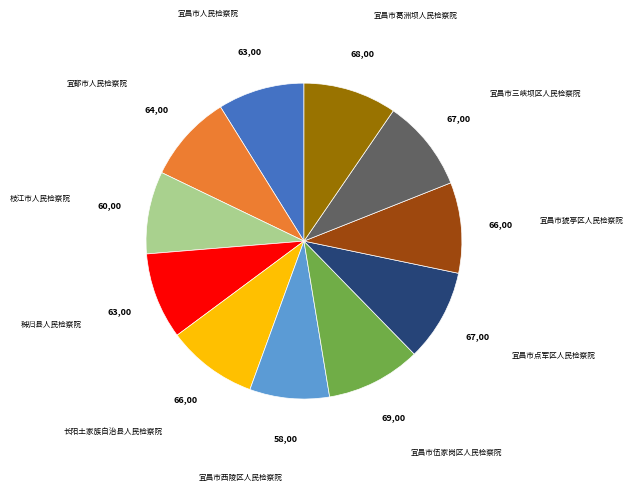

Is there any slice that represents more than half of the pie?

No